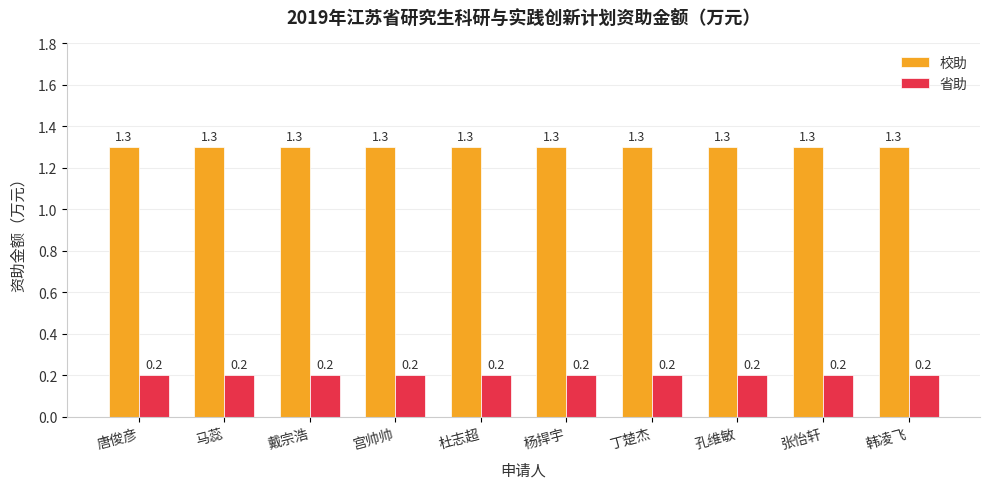

True or false: 省助 has a value of 0.2 at 宫帅帅.

True